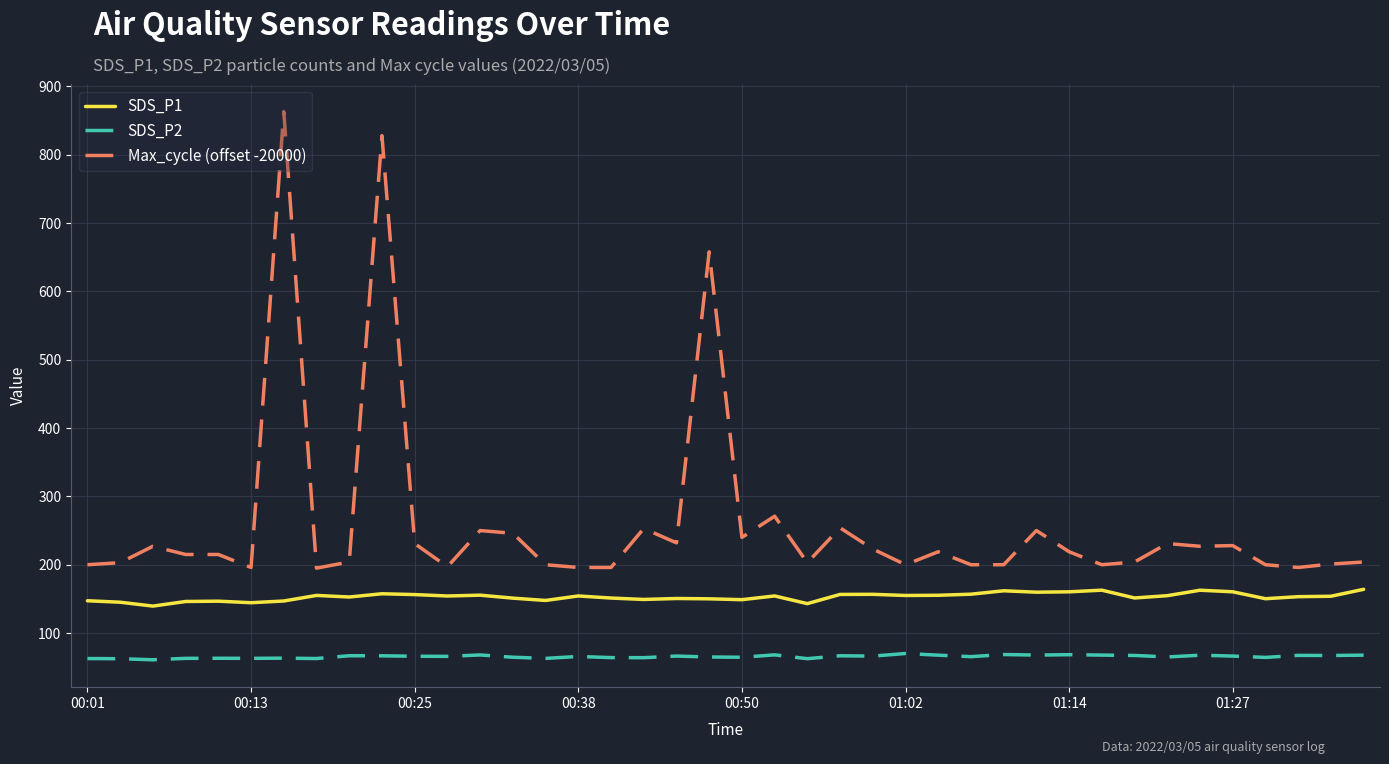

What is the lowest value of the Max_cycle (offset -20000) series?

195.0